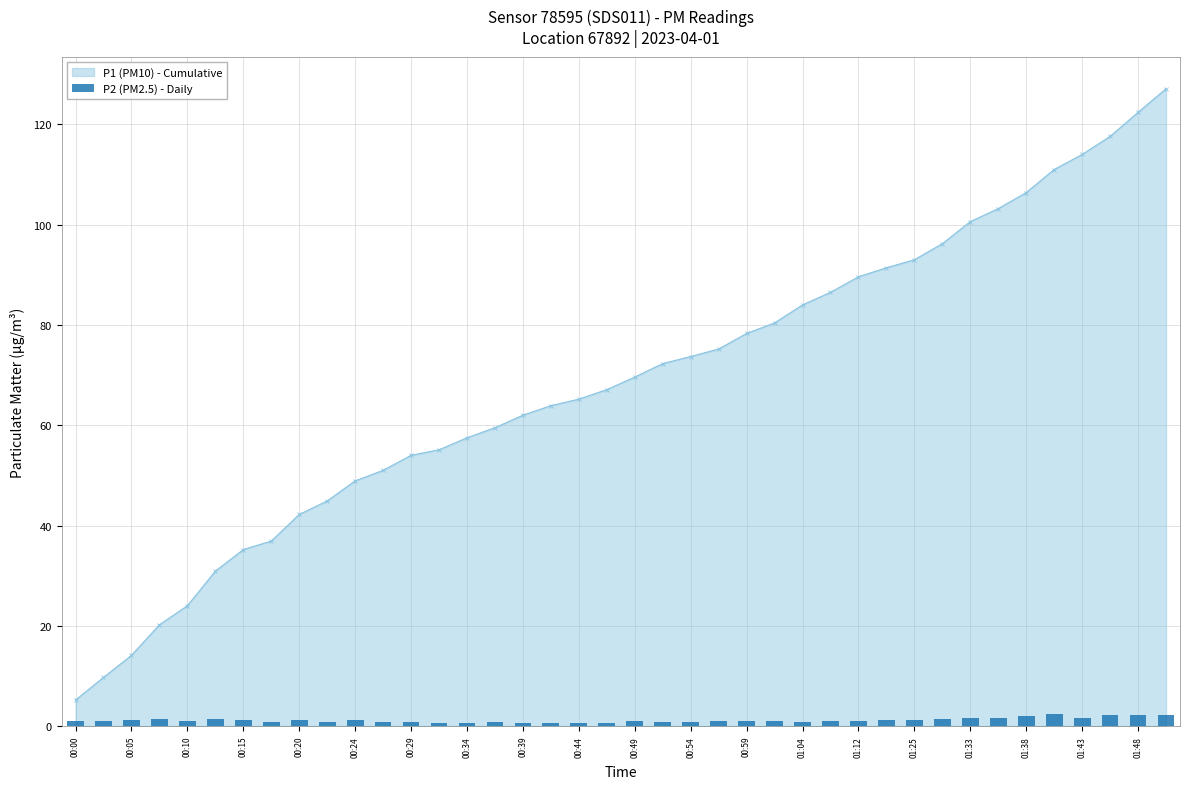

The value of P1 (PM10) - Cumulative at 01:04 is 42.7. True or false?

False